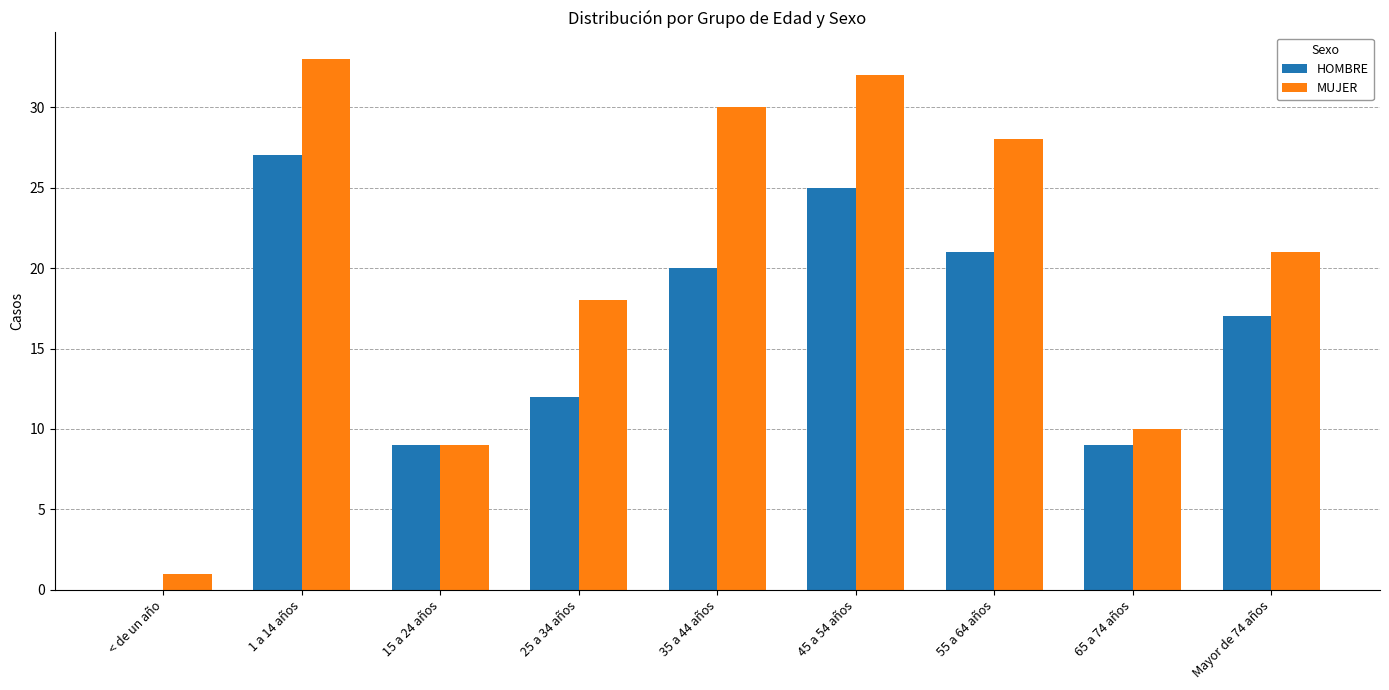

Is the value of HOMBRE at 45 a 54 años greater than the value of MUJER at 55 a 64 años?

No